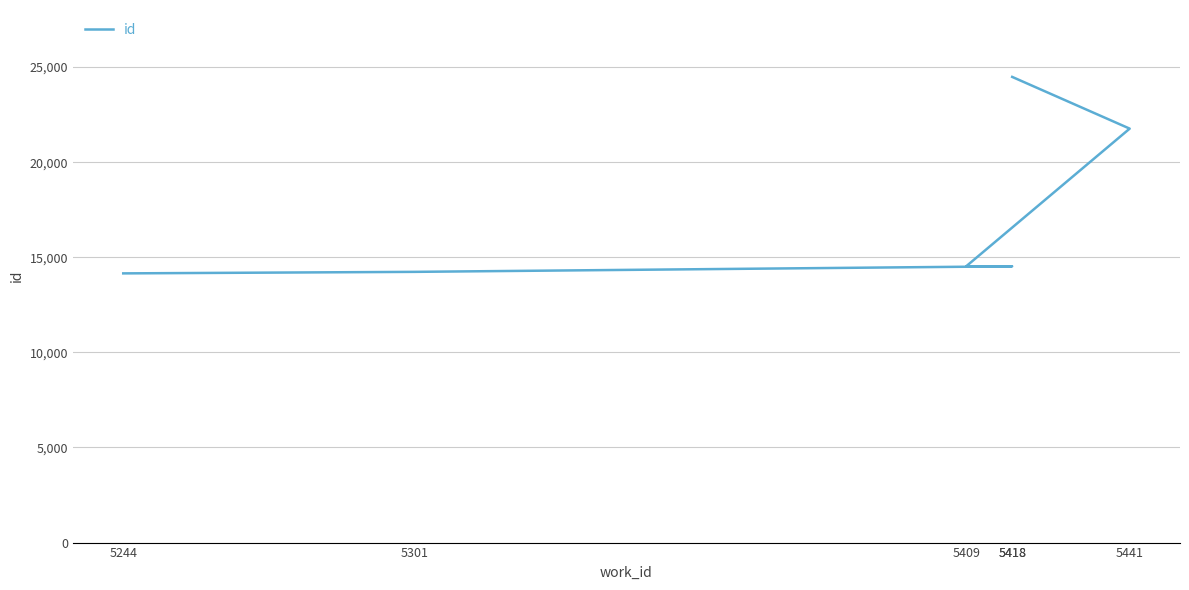

True or false: the data has more than 2 interior local peaks.

False